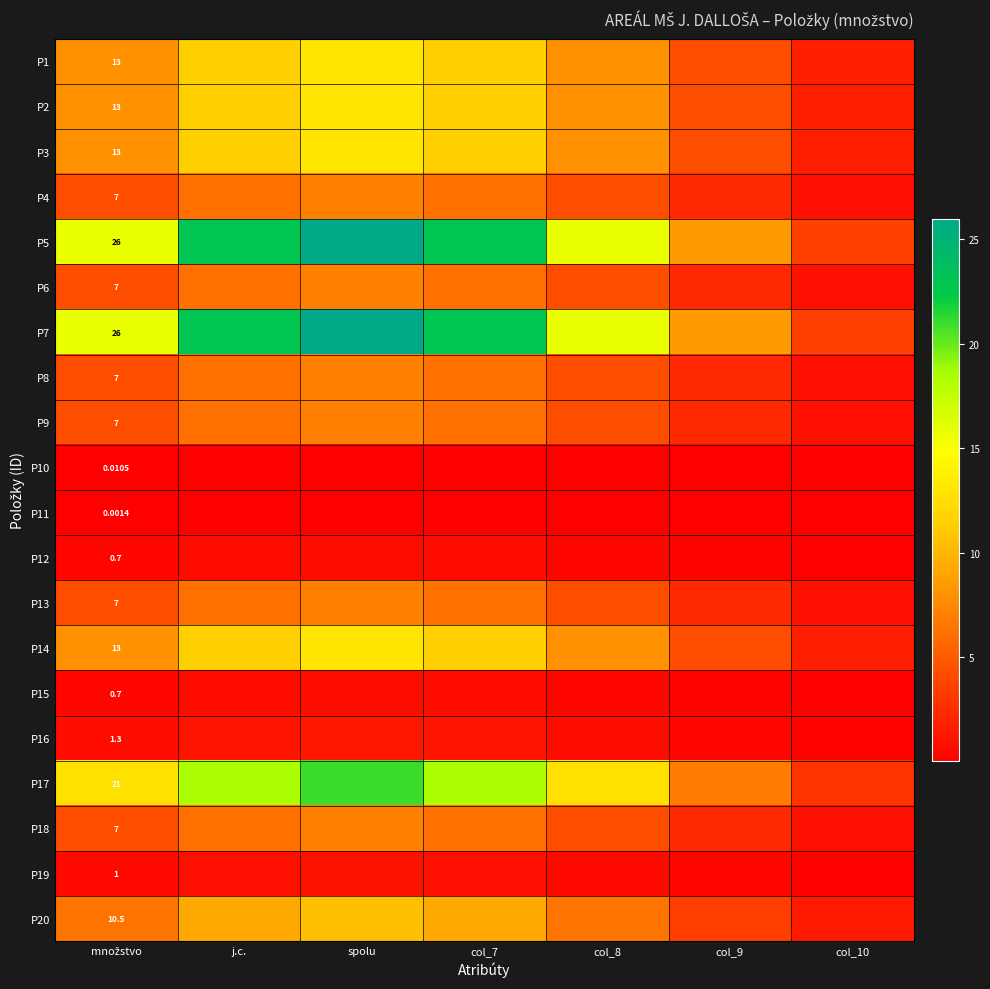

Where is P15 nearest to the value 0?

col_10